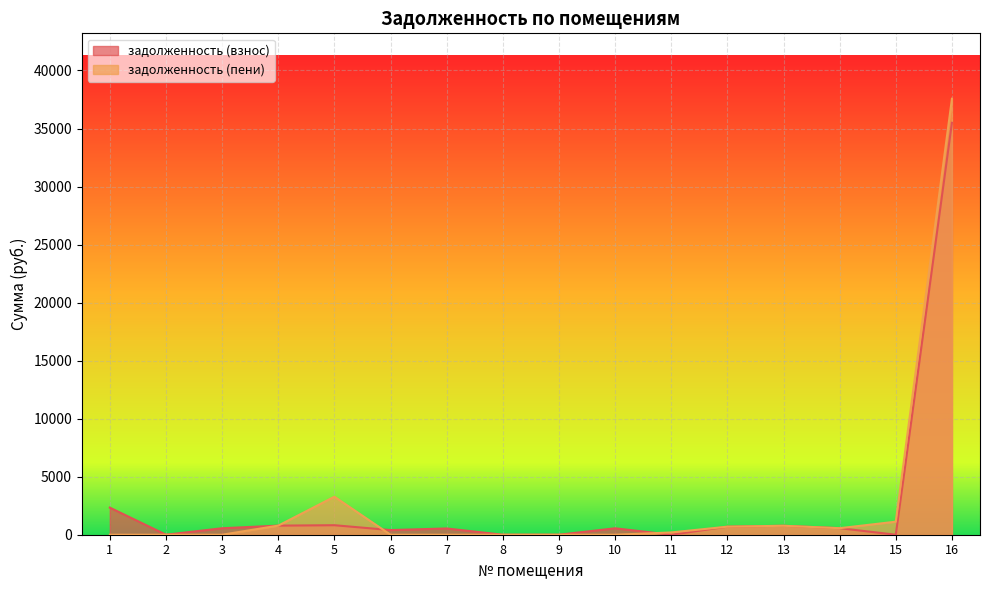

True or false: задолженность (пени) and задолженность (взнос) intersect in this chart.

True